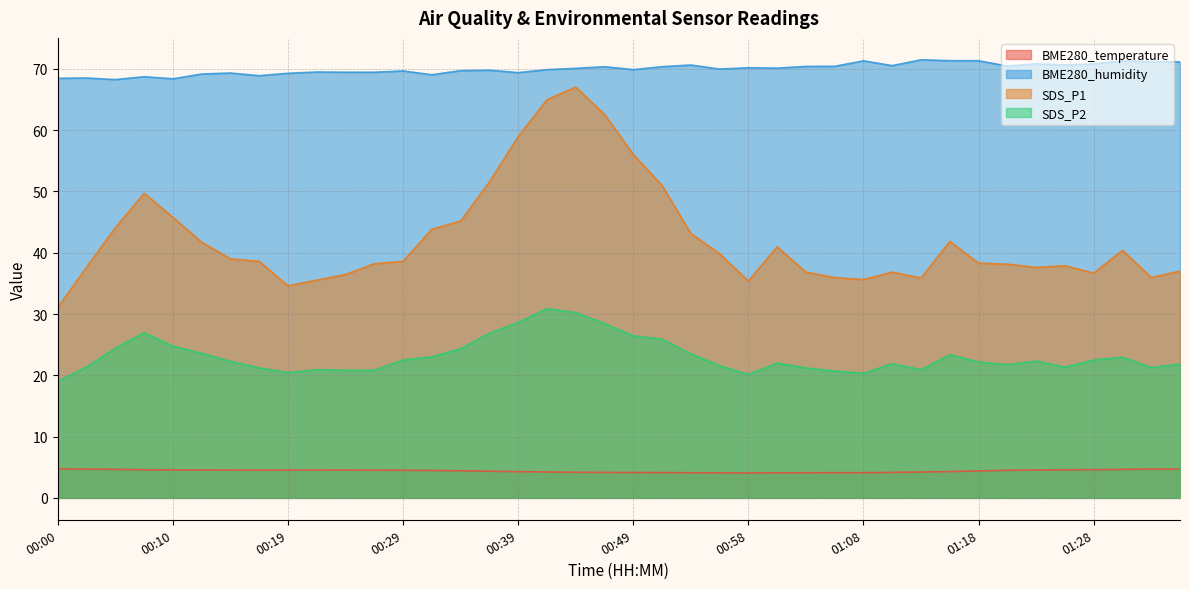

Between 00:00 and 00:17, which series saw the biggest shift?

SDS_P1